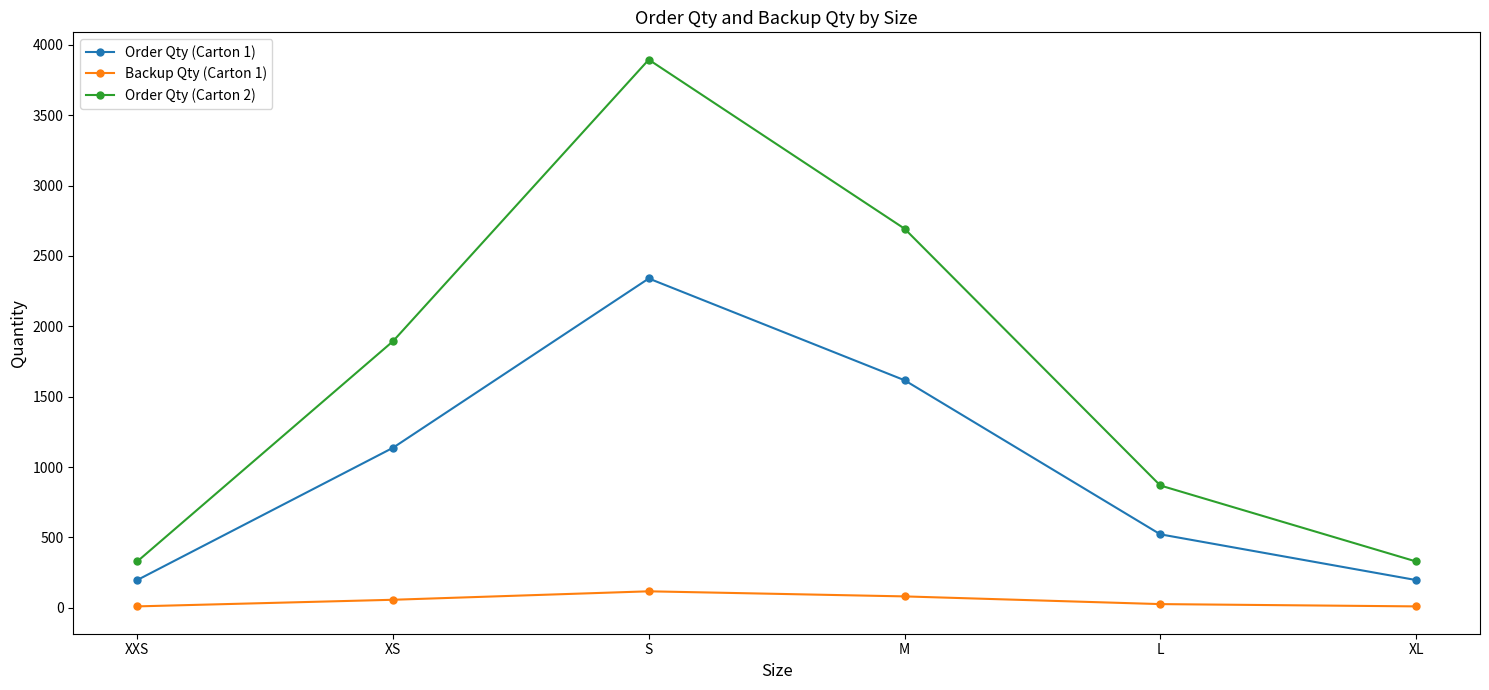

Which series changed the most between L and XL?

Order Qty (Carton 2)